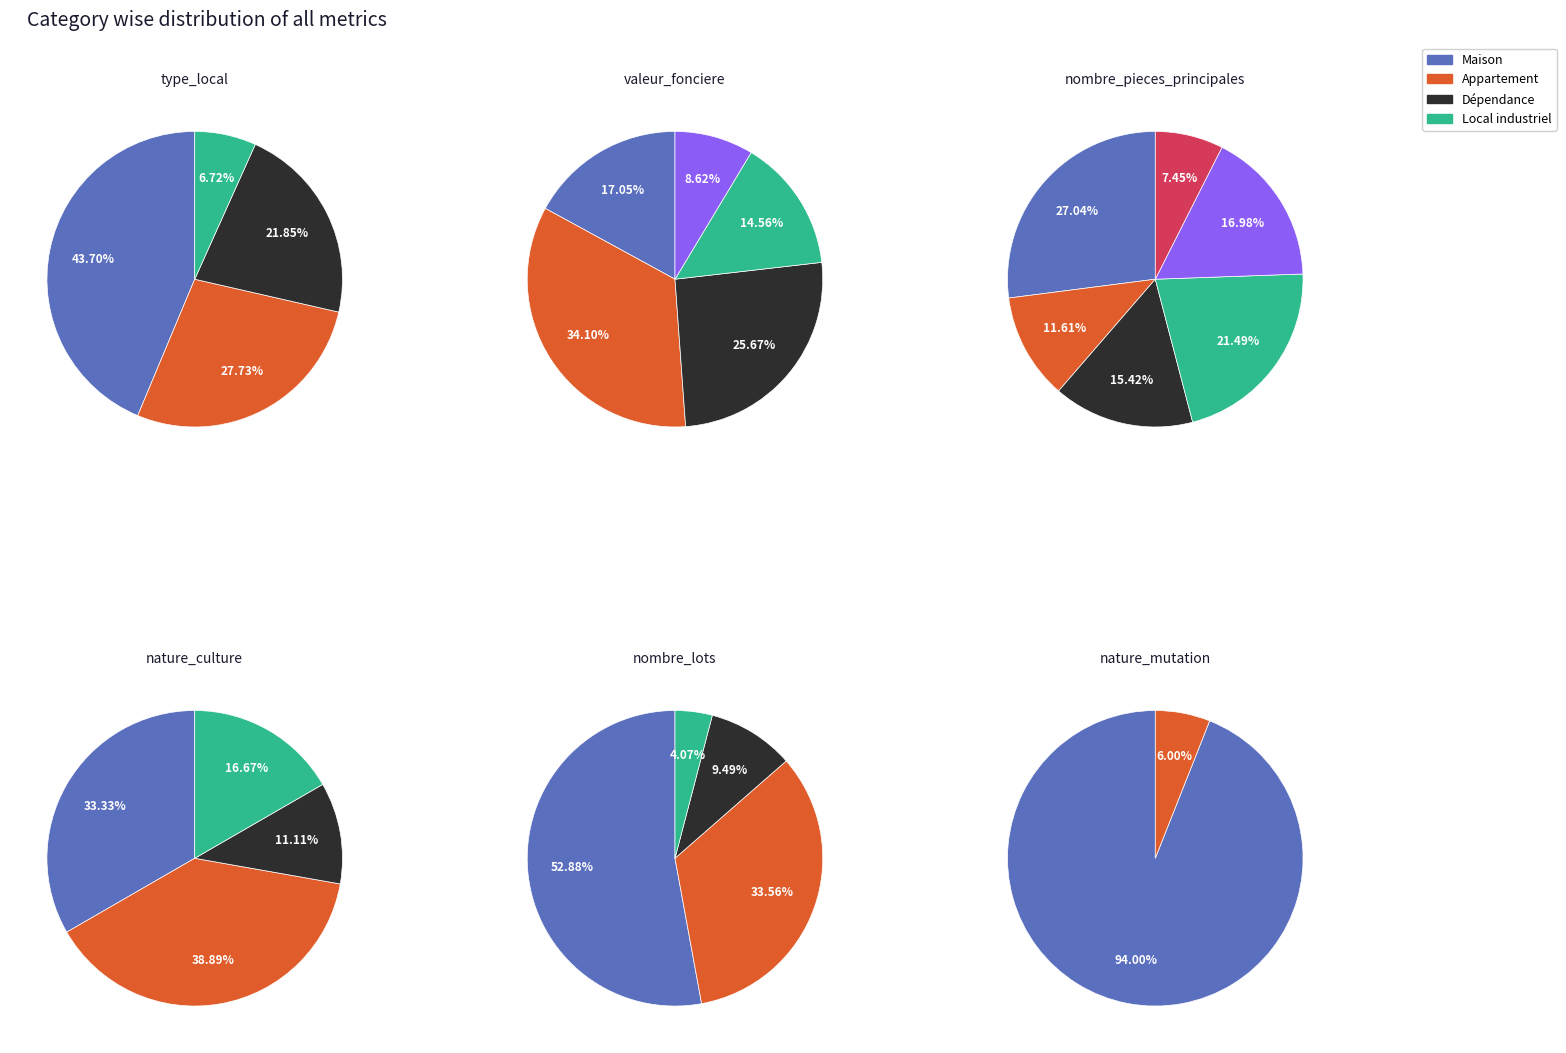

True or false: sols accounts for 10% of the total.

False